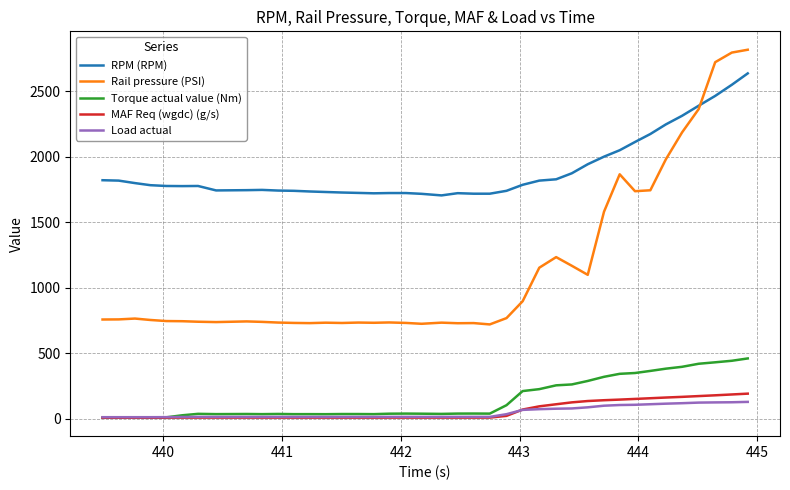

How many times do MAF Req (wgdc) (g/s) and Torque actual value (Nm) cross each other?

1